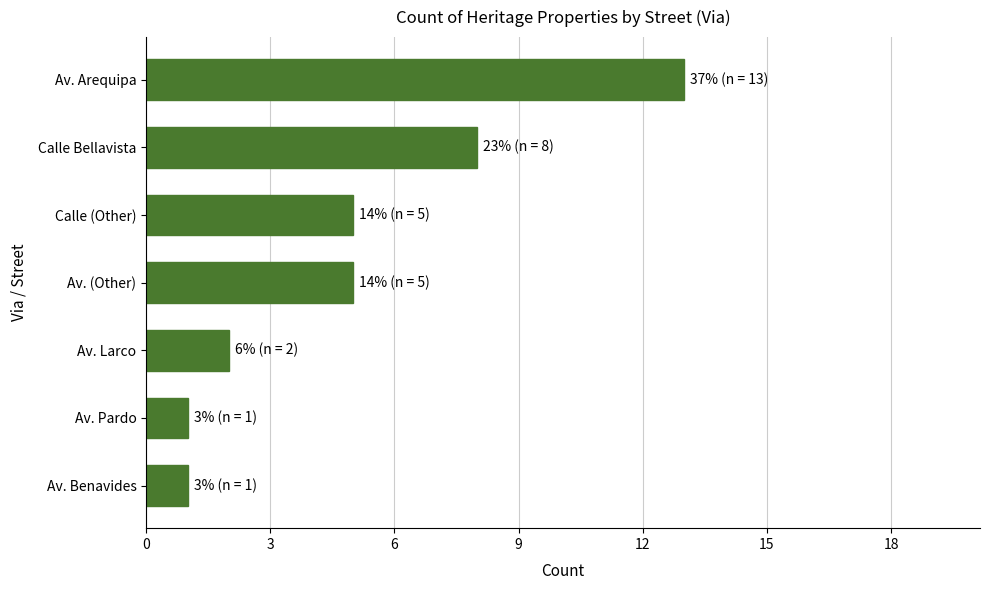

What is the ratio of the value at Av. (Other) to the value at Calle Bellavista?

0.6